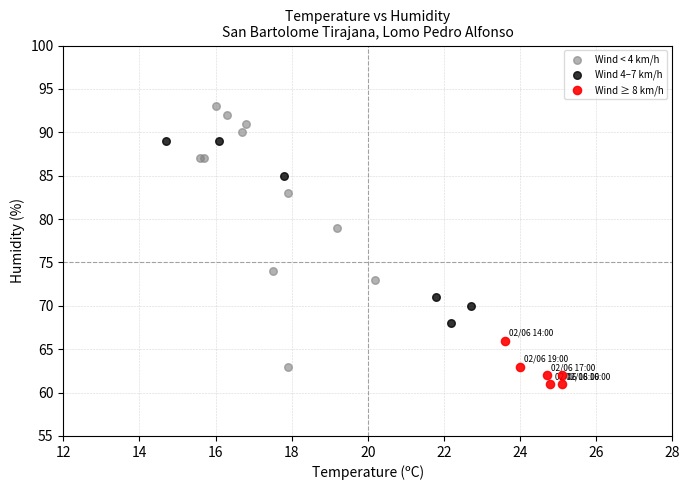

Which series contains the highest Y value?

Wind < 4 km/h